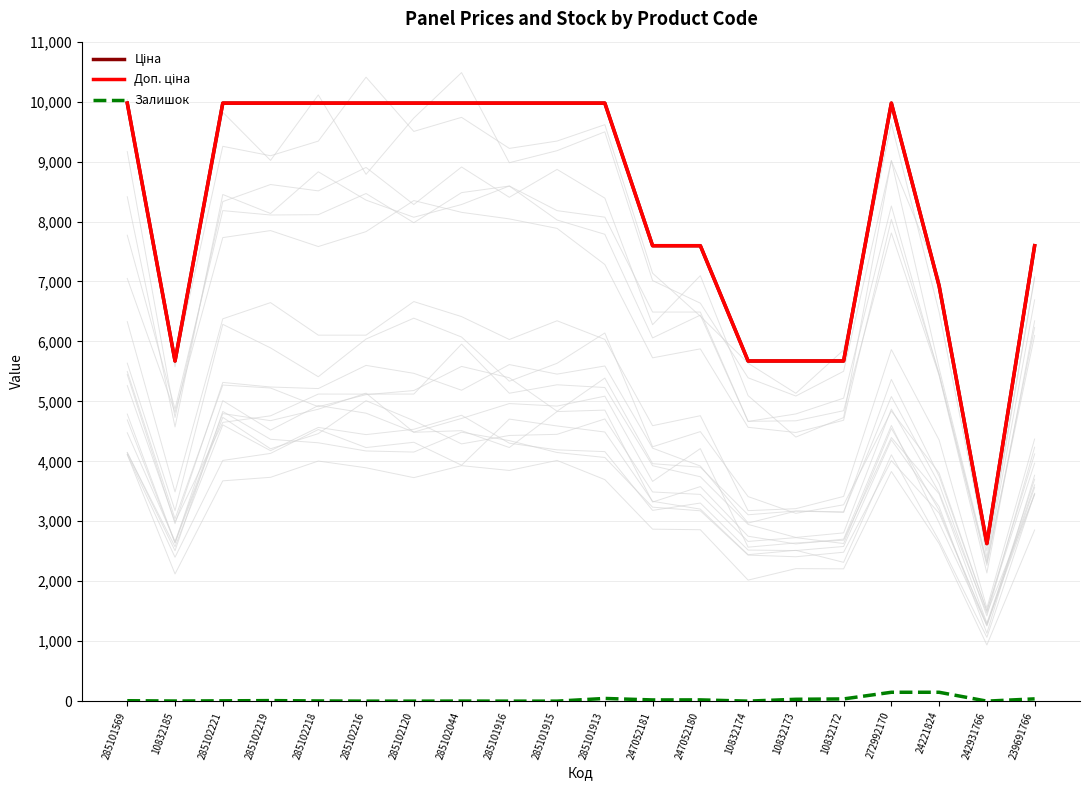

Rank the series by their maximum value, from highest to lowest.

Ціна, Доп. ціна, Залишок